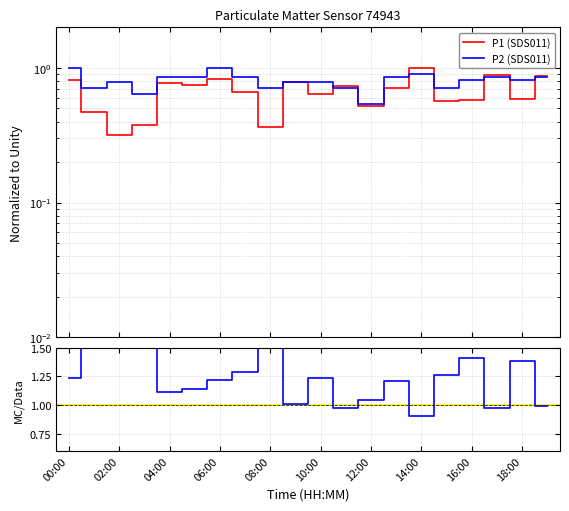

Which label corresponds to the largest value in the chart?

02:00